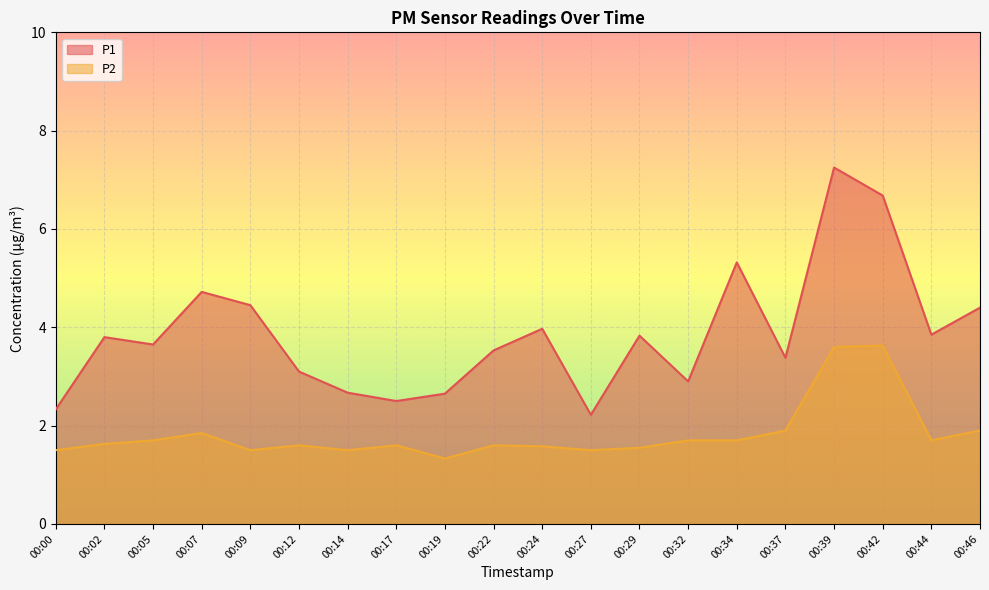

What is the spread (max minus min) of values at 00:44?

2.2